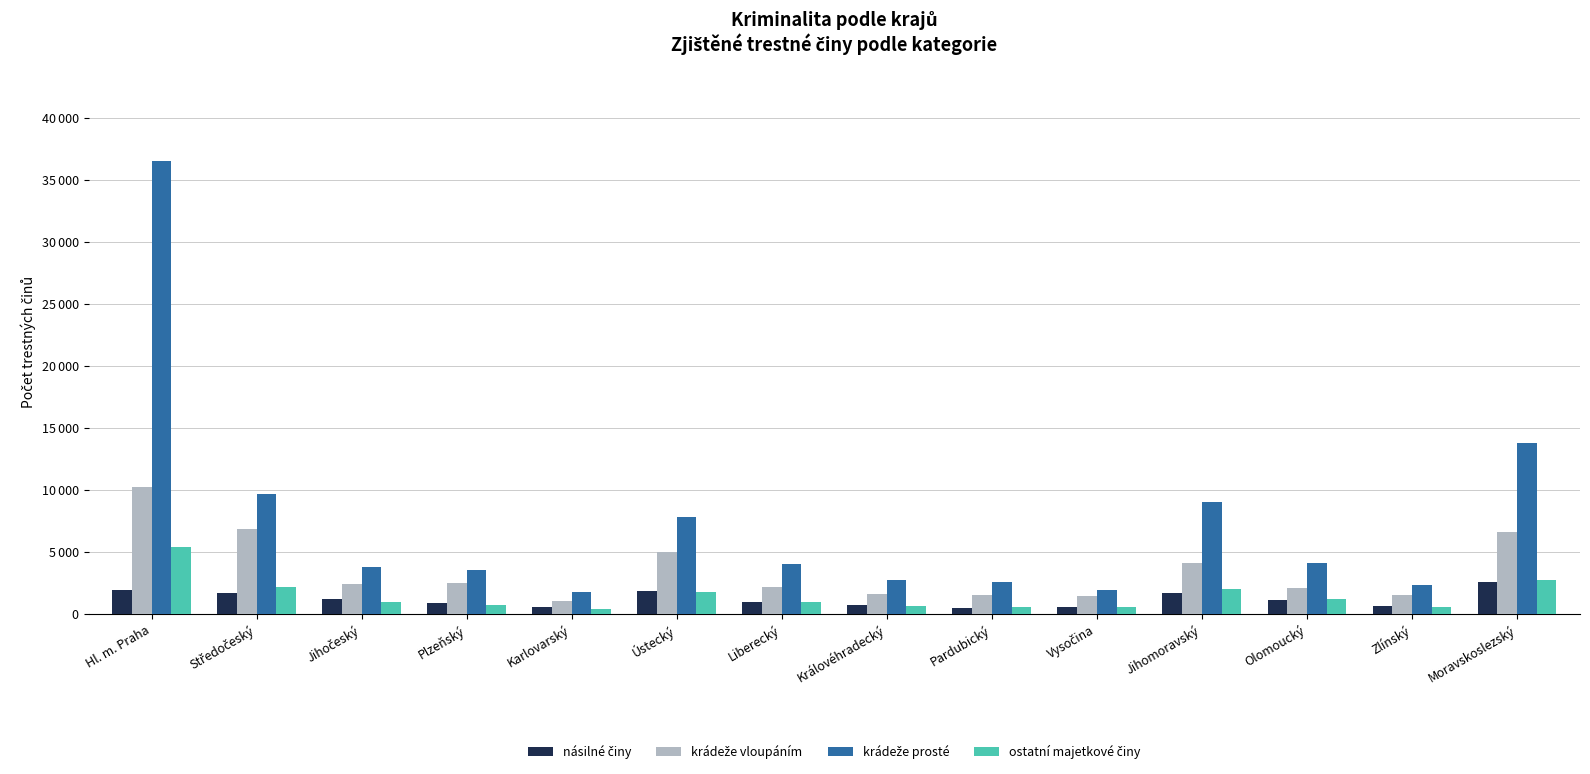

List the labels in order of krádeže vloupáním value, largest first.

Hl. m. Praha, Středočeský, Moravskoslezský, Ústecký, Jihomoravský, Plzeňský, Jihočeský, Liberecký, Olomoucký, Královéhradecký, Pardubický, Zlínský, Vysočina, Karlovarský